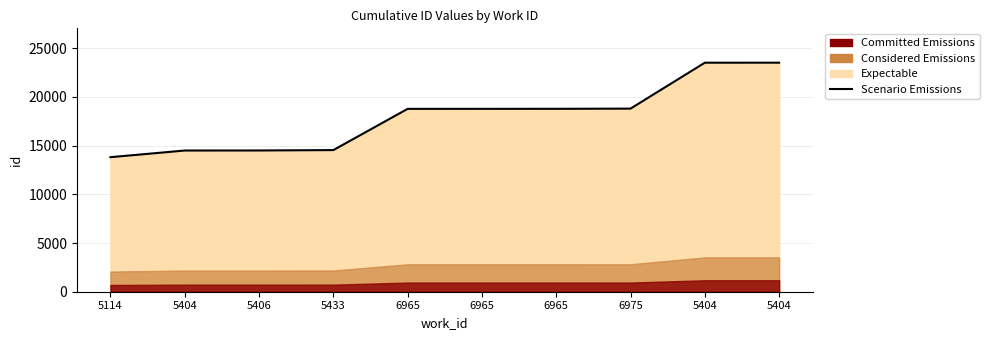

Reading left to right, list all the values displayed in this chart.

5114=13816	5404=14498	5406=14503	5433=14543	6965=18777	6965=18779	6965=18781	6975=18802	5404=23517	5404=23518